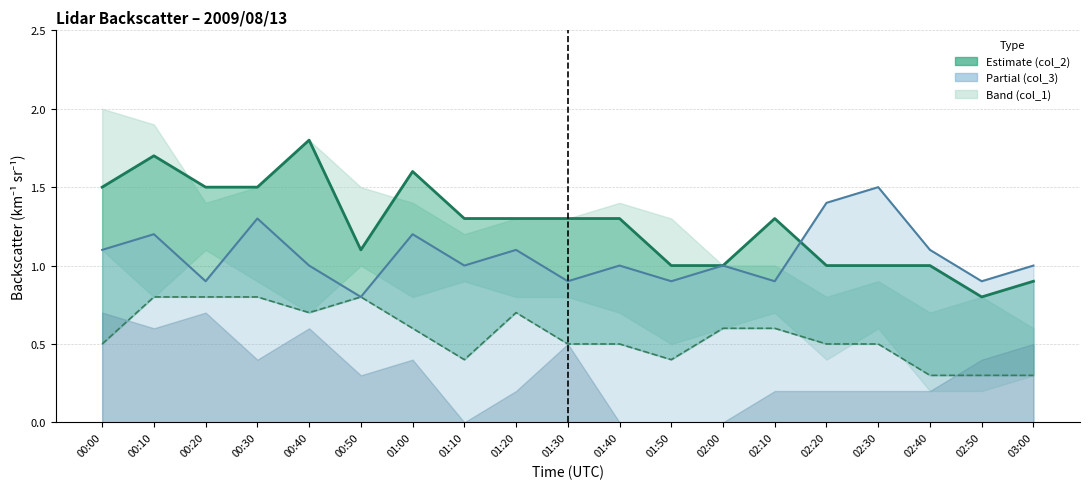

What position from the right is 02:40?

3